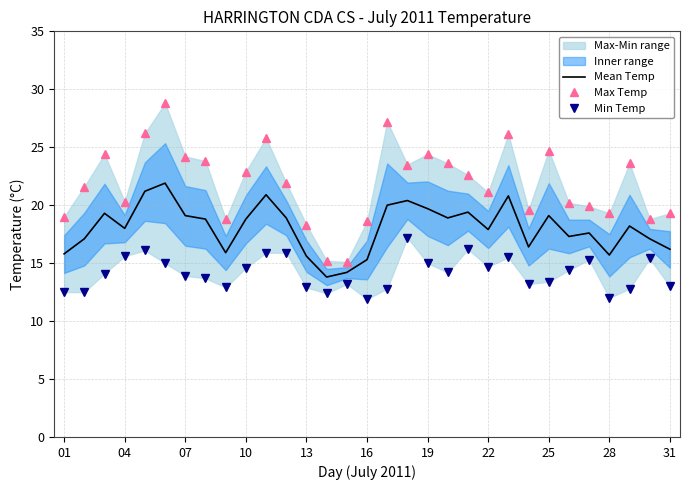

What is the total value across all series at 01?

47.3